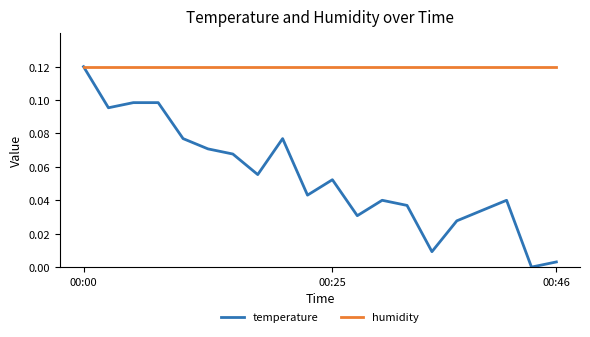

Which series has the largest range (max minus min)?

temperature